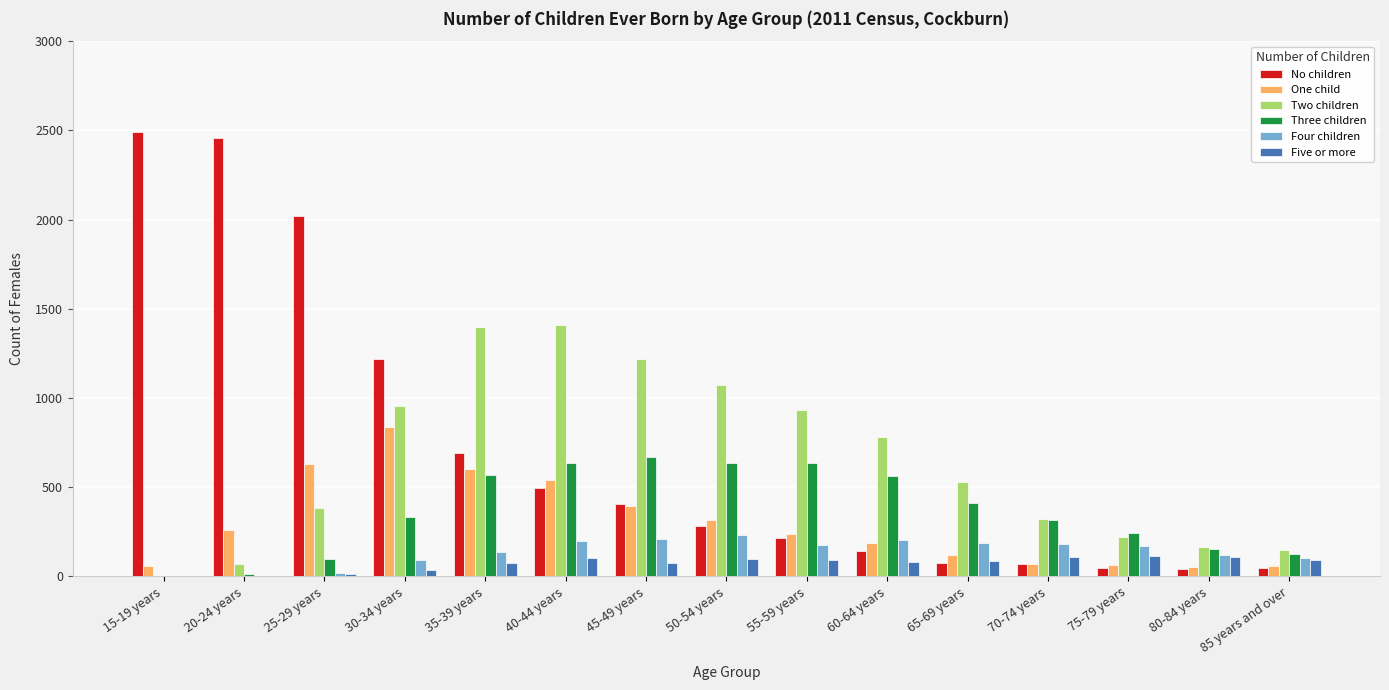

What is the maximum value shown in the chart?

2489